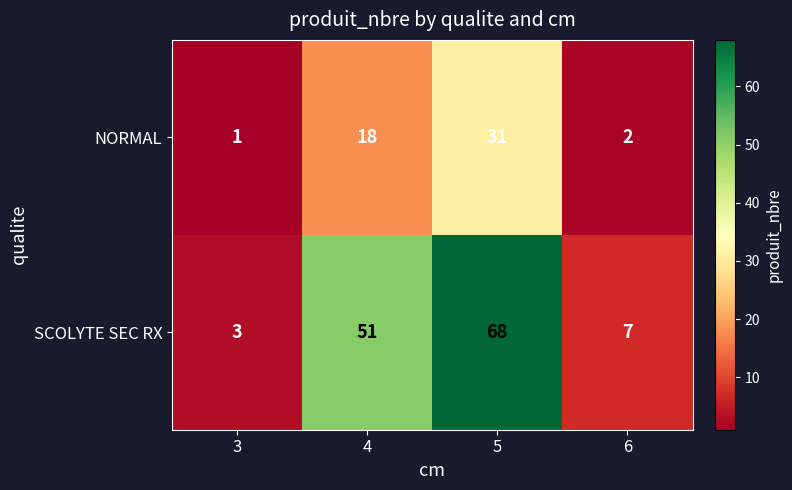

At 5, list the series in order from largest to smallest.

SCOLYTE SEC RX, NORMAL